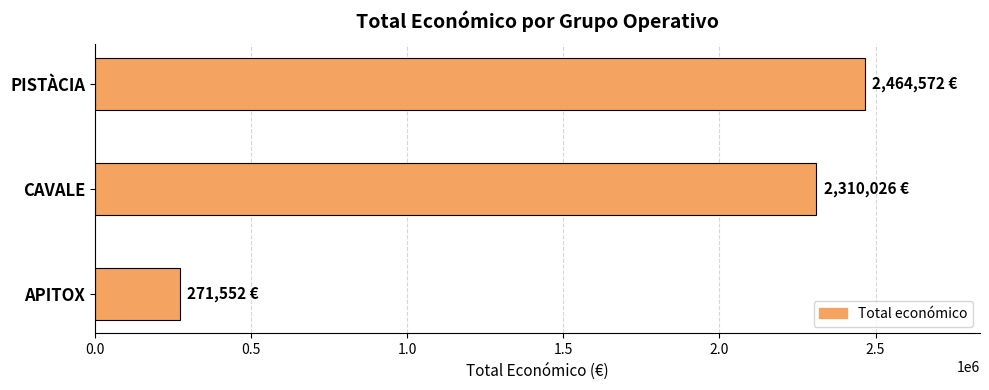

What is the greatest value displayed?

2464572